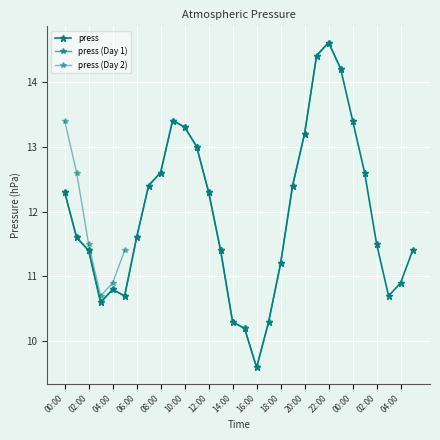

Reading right to left, list all the values displayed in this chart.

05:00=11.4	04:00=10.9	03:00=10.7	02:00=11.5	01:00=12.6	00:00=13.4	23:00=14.2	22:00=14.6	21:00=14.4	20:00=13.2	19:00=12.4	18:00=11.2	17:00=10.3	16:00=9.6	15:00=10.2	14:00=10.3	13:00=11.4	12:00=12.3	11:00=13.0	10:00=13.3	09:00=13.4	08:00=12.6	07:00=12.4	06:00=11.6	05:00=10.7	04:00=10.8	03:00=10.6	02:00=11.4	01:00=11.6	00:00=12.3